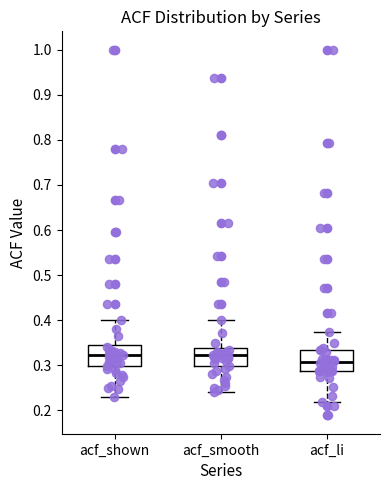

Where does the median line of the box for acf_shown sit on the y-axis? The values are not printed on the chart, so give them approximately, as read against the axis.

0.32